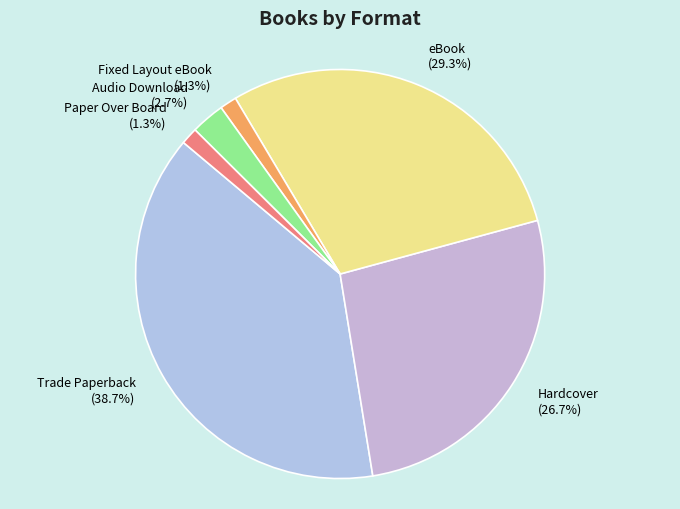

What percentage is the Fixed Layout eBook slice, to the nearest percent?

1%